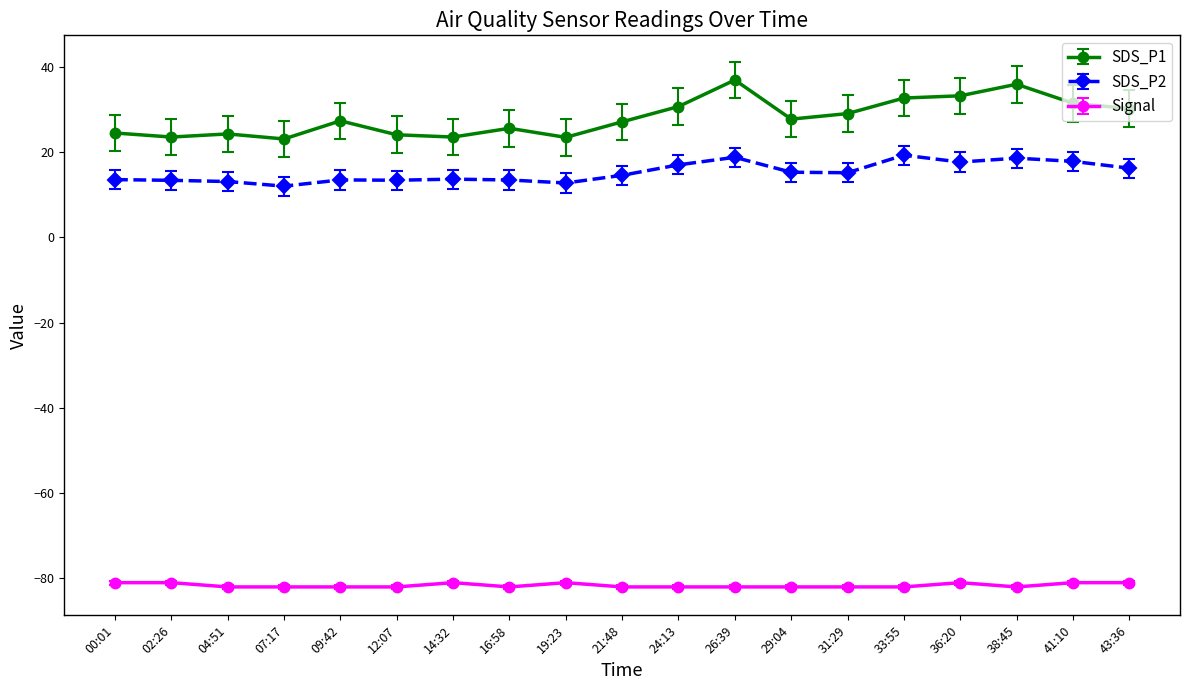

What are all the series names shown in the legend?

SDS_P1, SDS_P2, Signal